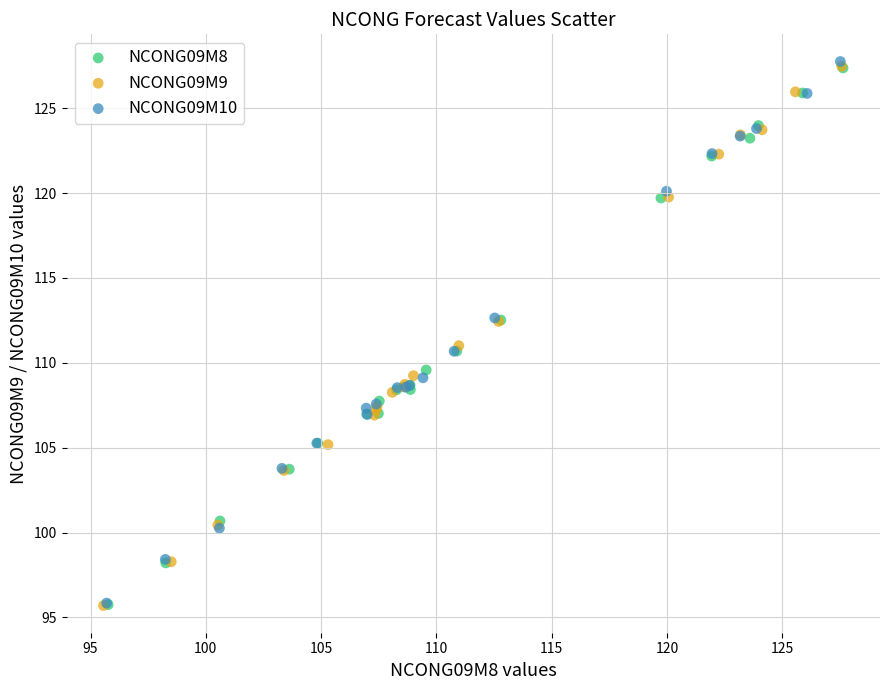

Which series has the widest spread of Y values?

NCONG09M10